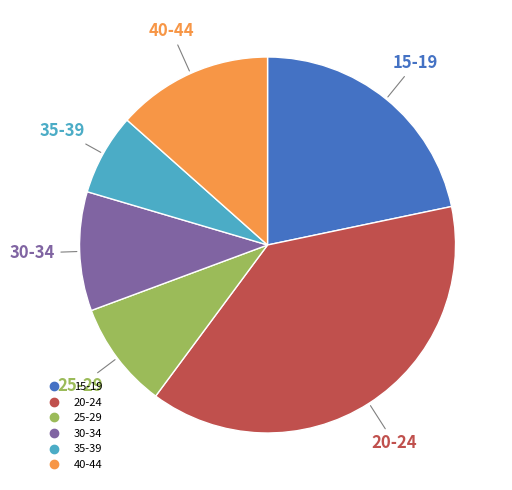

Is it true that 40-44 is 23% of the pie?

False